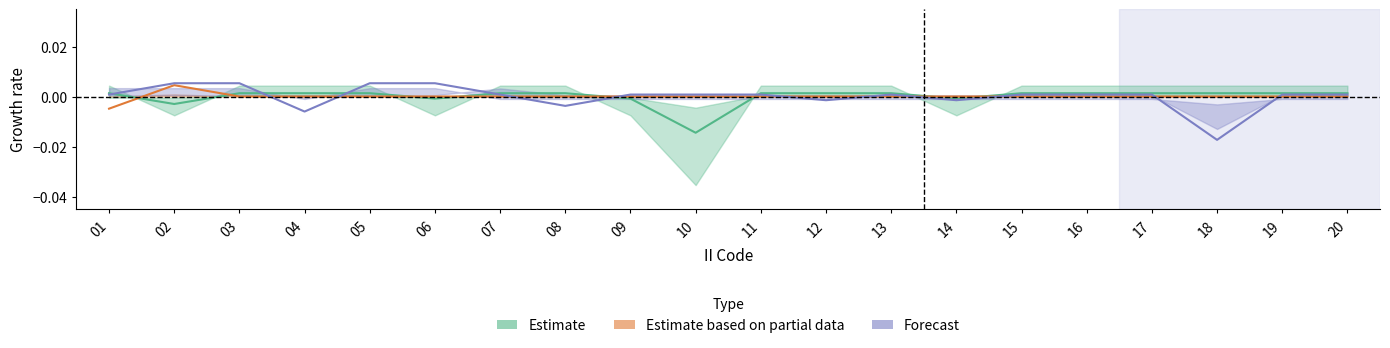

Reading left to right, list all the values displayed in this chart.

Estimate: 01=0.0	02=-0.0	03=0.0	04=0.0	05=0.0	06=-0.0	07=0.0	08=0.0	09=-0.0	10=-0.0	11=0.0	12=0.0	13=0.0	14=-0.0	15=0.0	16=0.0	17=0.0	18=0.0	19=0.0	20=0.0
Estimate based on partial data: 01=-0.0	02=0.0	03=0.0	04=0.0	05=0.0	06=0.0	07=0.0	08=0.0	09=0.0	10=0.0	11=0.0	12=0.0	13=0.0	14=0.0	15=0.0	16=0.0	17=0.0	18=0.0	19=0.0	20=0.0
Forecast: 01=0.0	02=0.0	03=0.0	04=-0.0	05=0.0	06=0.0	07=0.0	08=-0.0	09=0.0	10=0.0	11=0.0	12=-0.0	13=0.0	14=-0.0	15=0.0	16=0.0	17=0.0	18=-0.0	19=0.0	20=0.0